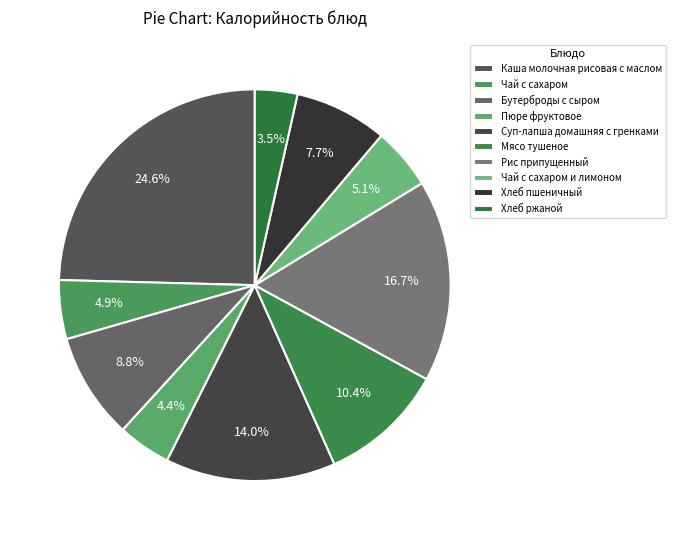

What percentage is NOT represented by Чай с сахаром и лимоном?

94.9%